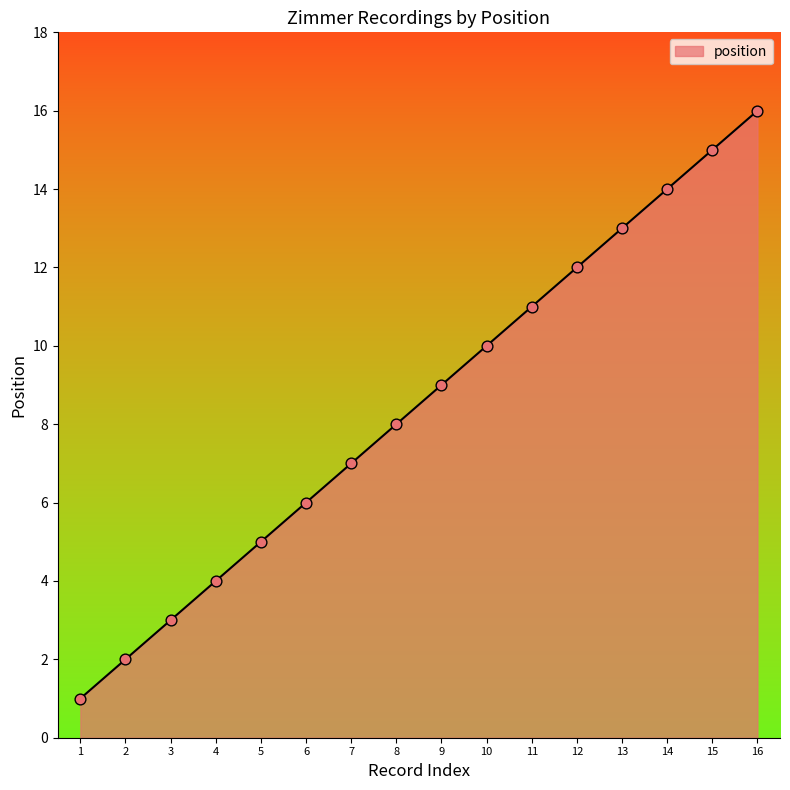

Approximately how many times larger is the value at 14 compared to 1?

14.0